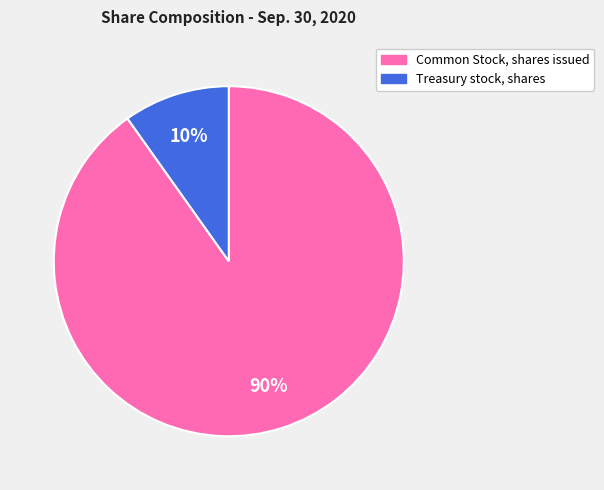

Which category has the biggest portion of the pie?

Common Stock, shares issued